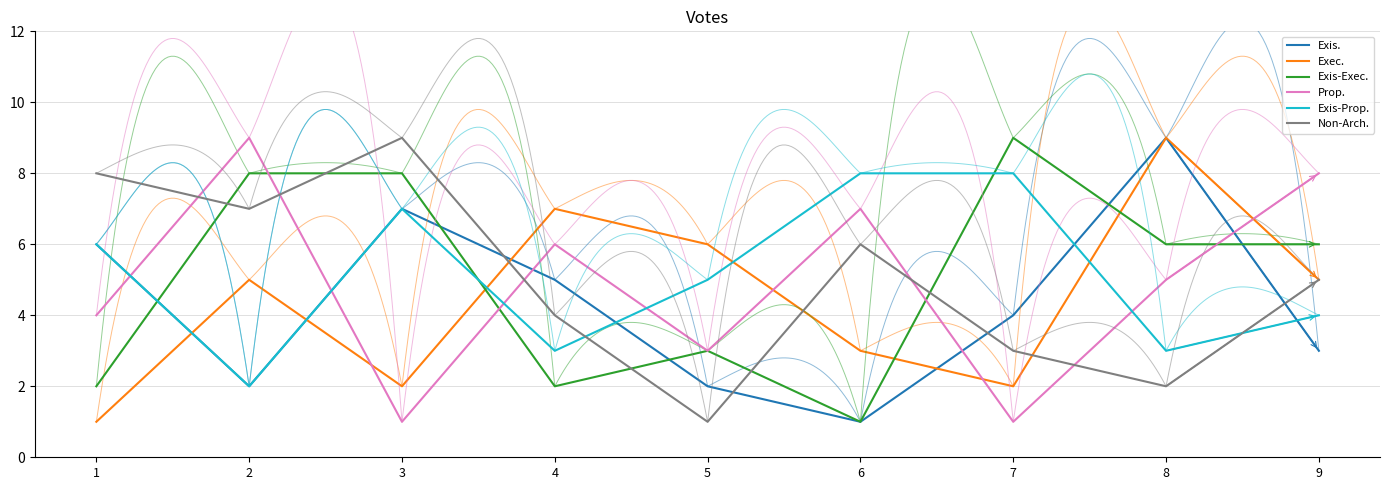

Where do col_8 and col_4 first cross each other?

3 and 4